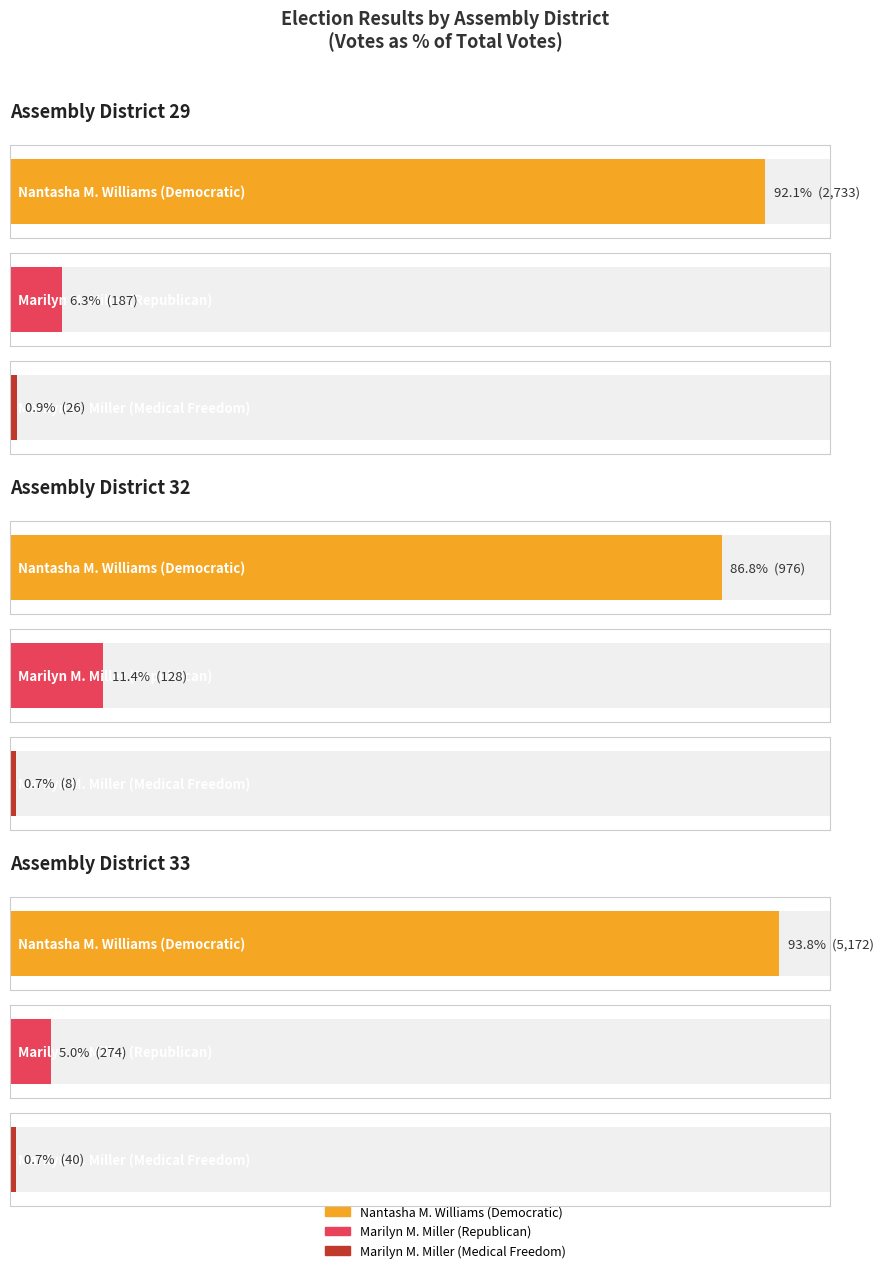

At Assembly District 29, list the series in order from smallest to largest.

Marilyn M. Miller (Medical Freedom), Marilyn M. Miller (Republican), Nantasha M. Williams (Democratic)